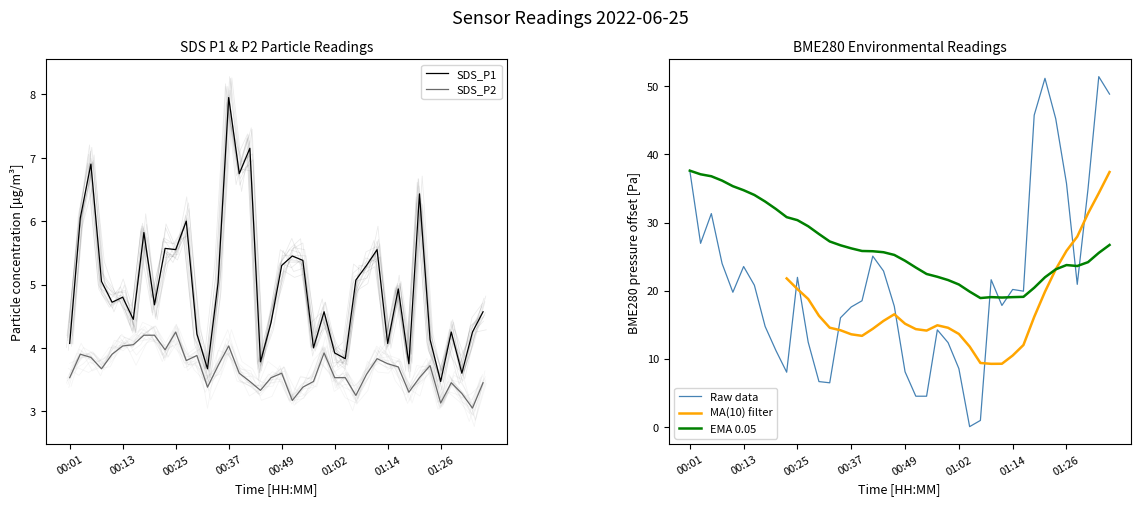

Read the SDS_P1 value at 30.

4.1